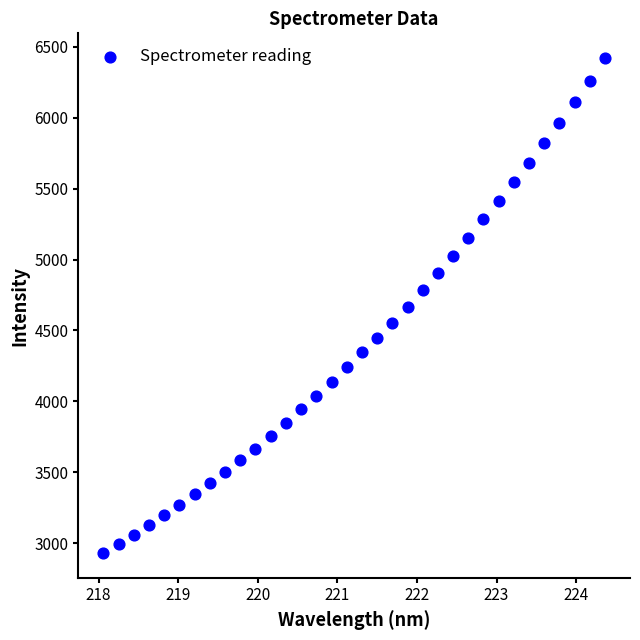

What is the range of Y values (max minus min)?

3491.1